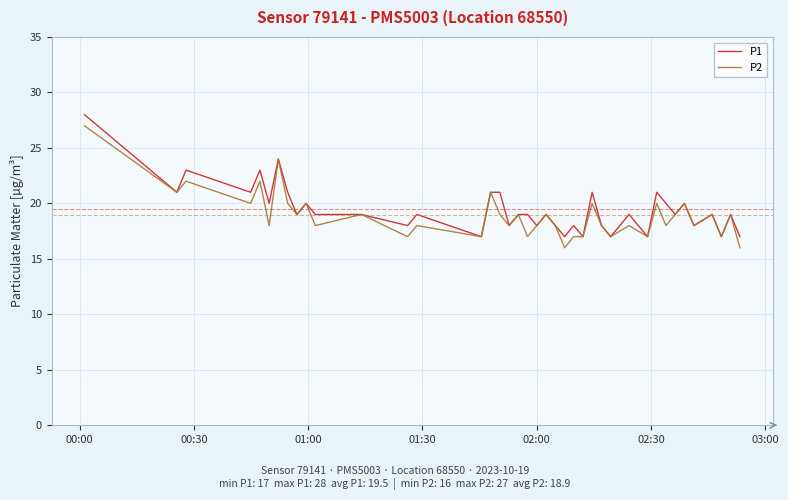

What is the maximum value shown in the chart?

28